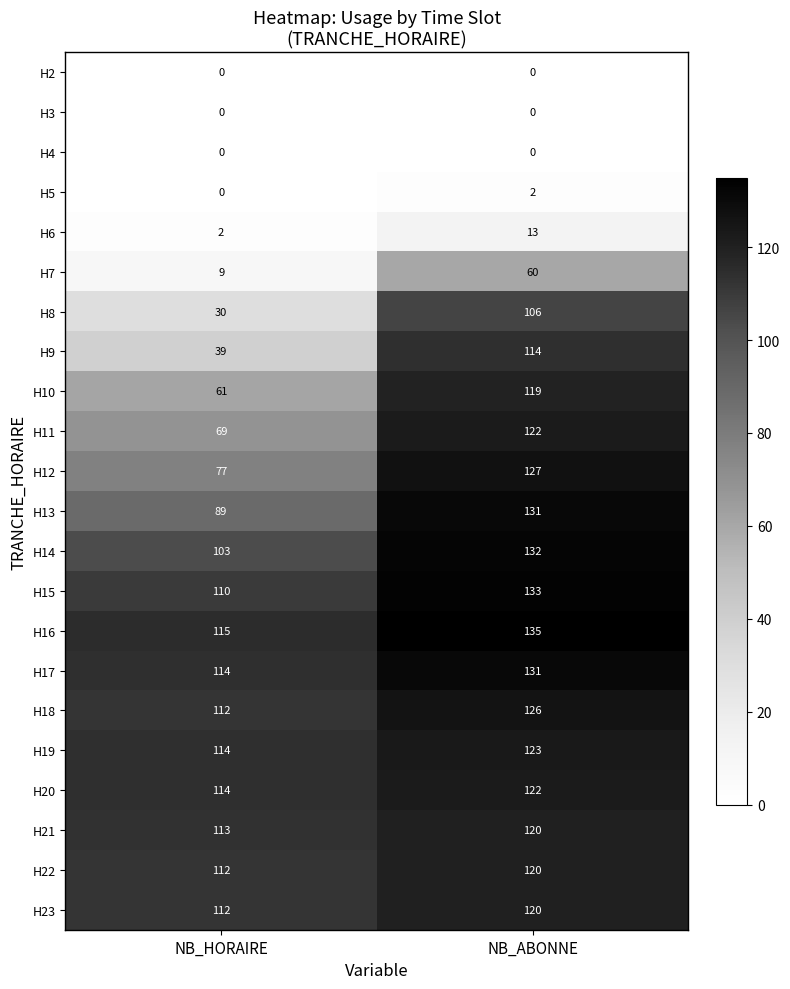

What is the difference between the H21 values at NB_ABONNE and NB_HORAIRE?

7